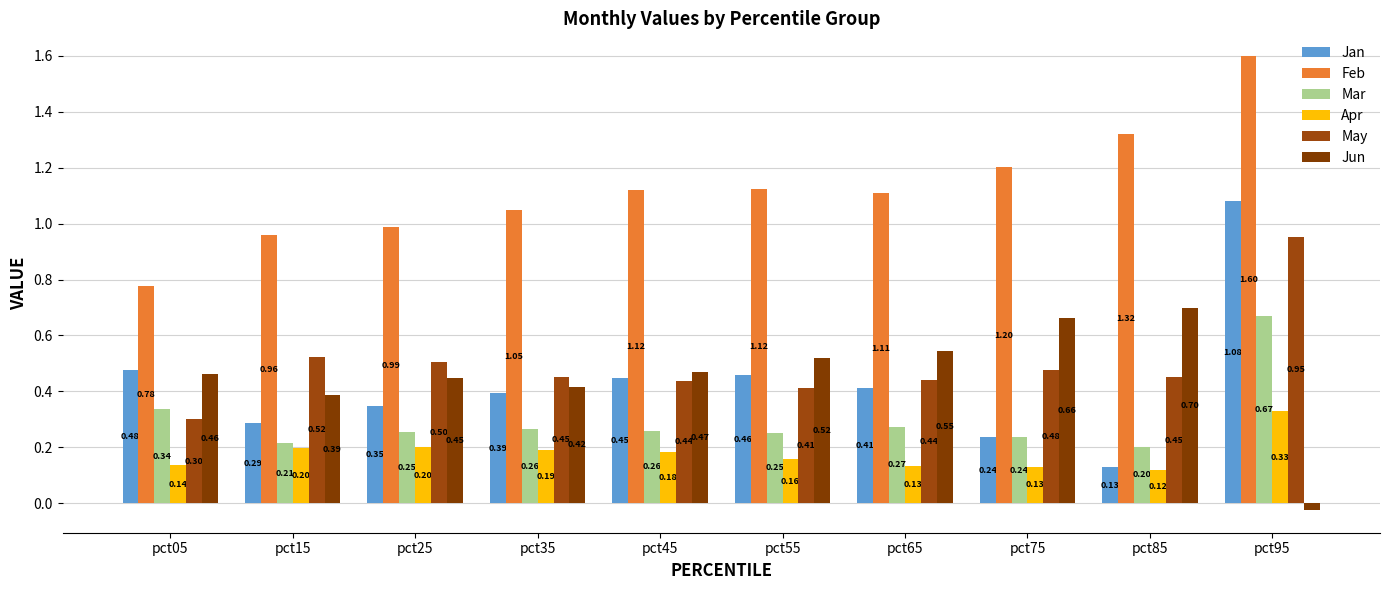

Which series has the widest spread of values?

Jan